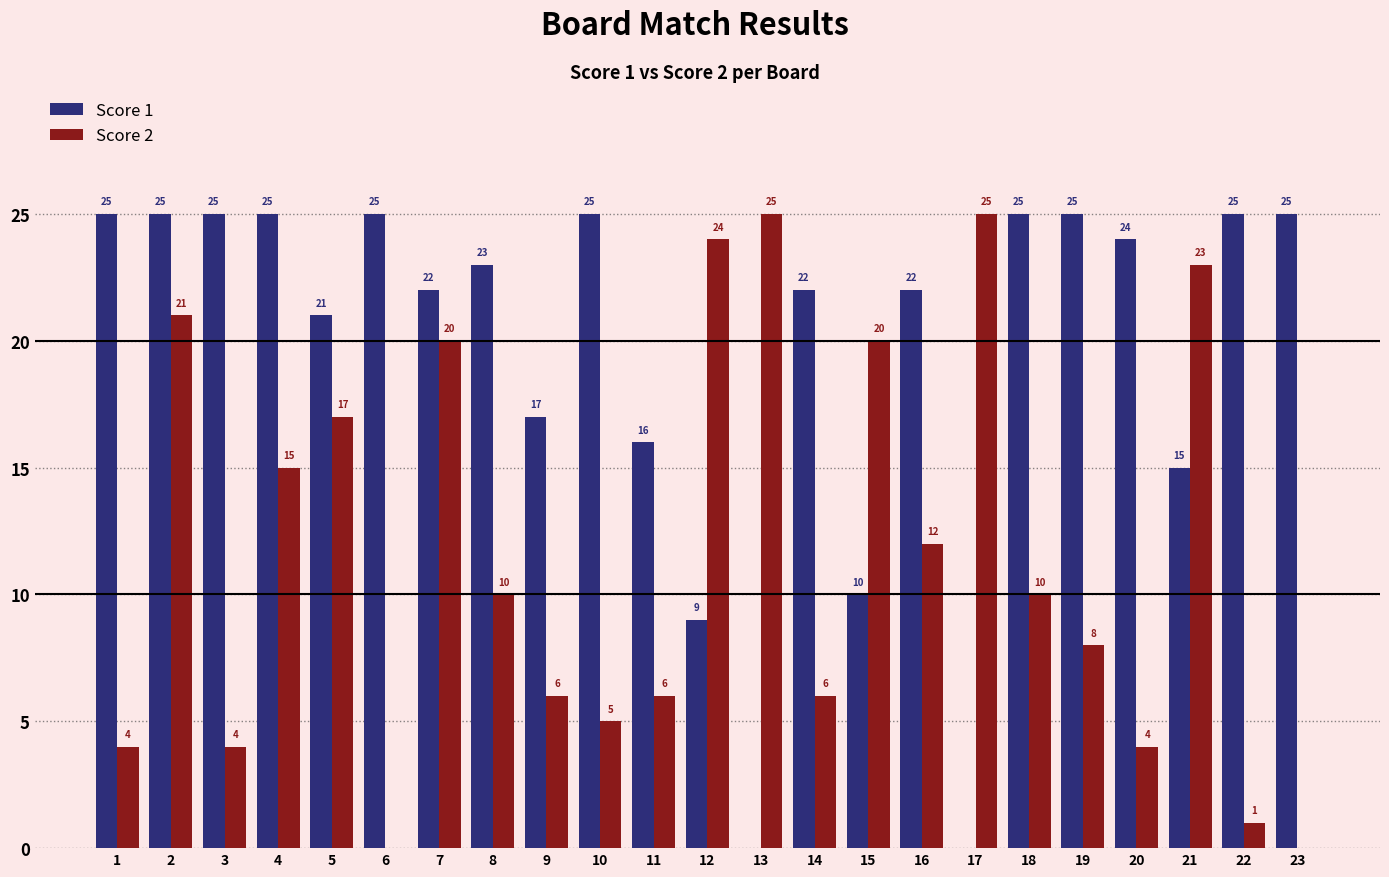

What is the maximum value for Score 1?

25